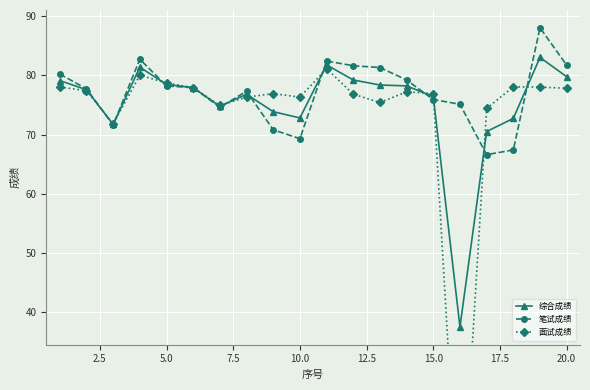

How many values in the 面试成绩 series are below 77?

10